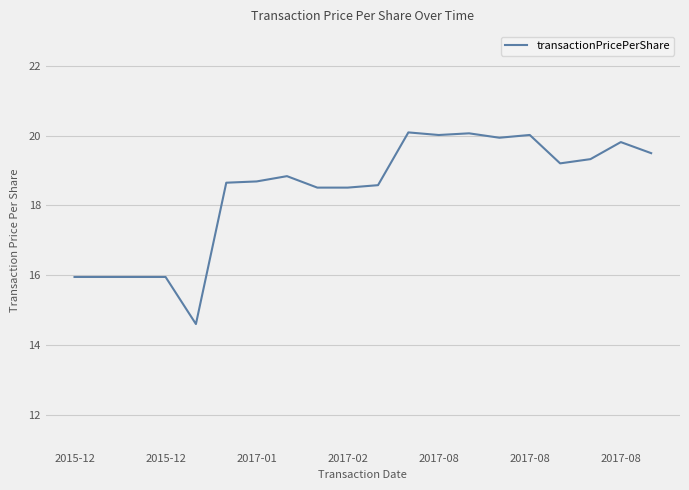

How many lines are shown in the chart?

1